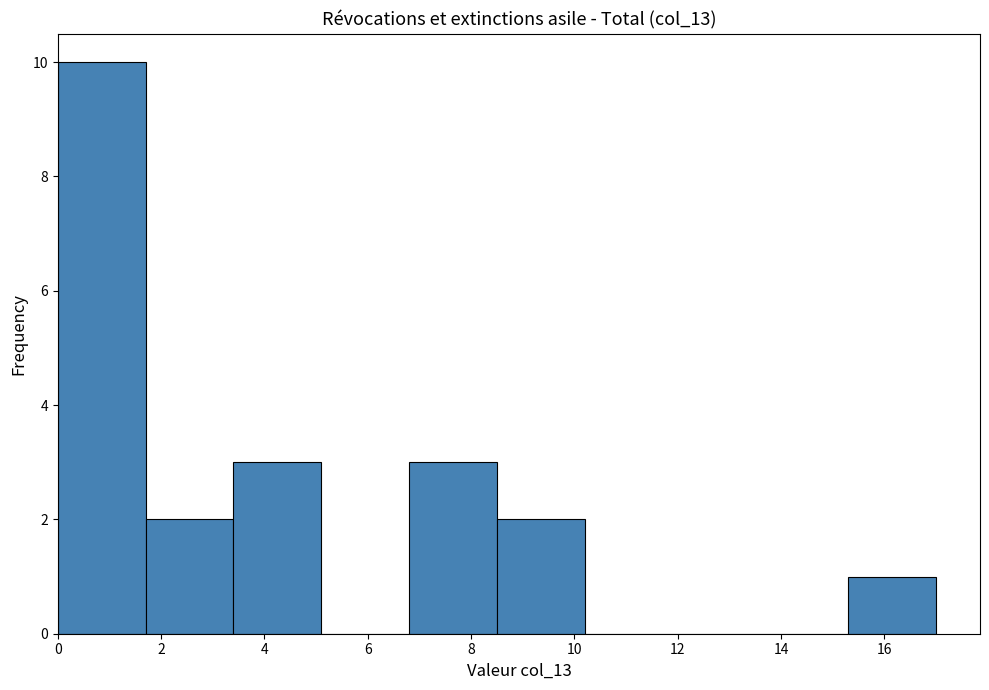

Reading left to right, transcribe this chart: for each bar, give the range it covers on the x-axis and its height. Neither the bar edges nor the heights are printed on the chart, so give them approximately, as read against the axes.

0.0 to 1.7: 10
1.7 to 3.4: 2
3.4 to 5.1: 3
5.1 to 6.8: 0
6.8 to 8.5: 3
8.5 to 10.2: 2
10.2 to 11.9: 0
11.9 to 13.6: 0
13.6 to 15.3: 0
15.3 to 17.0: 1